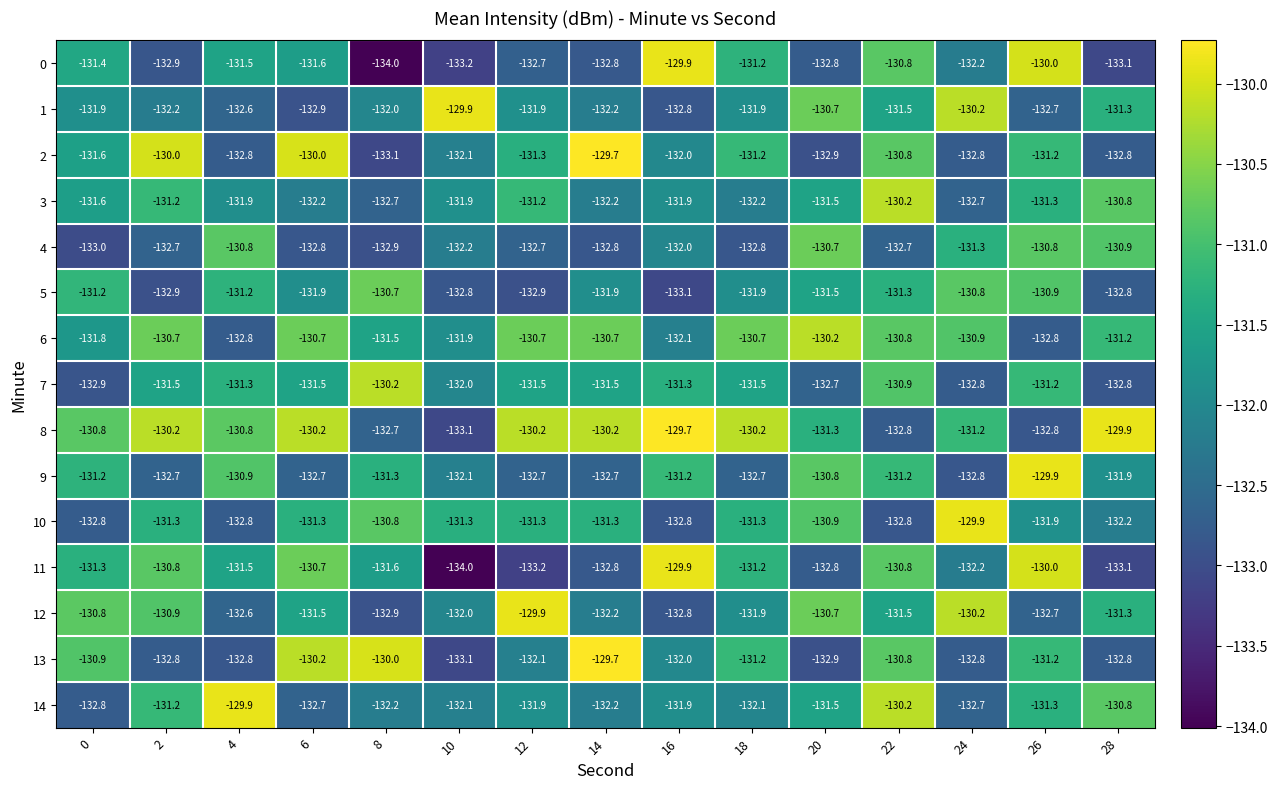

At which category is the sum across all series the highest?

22